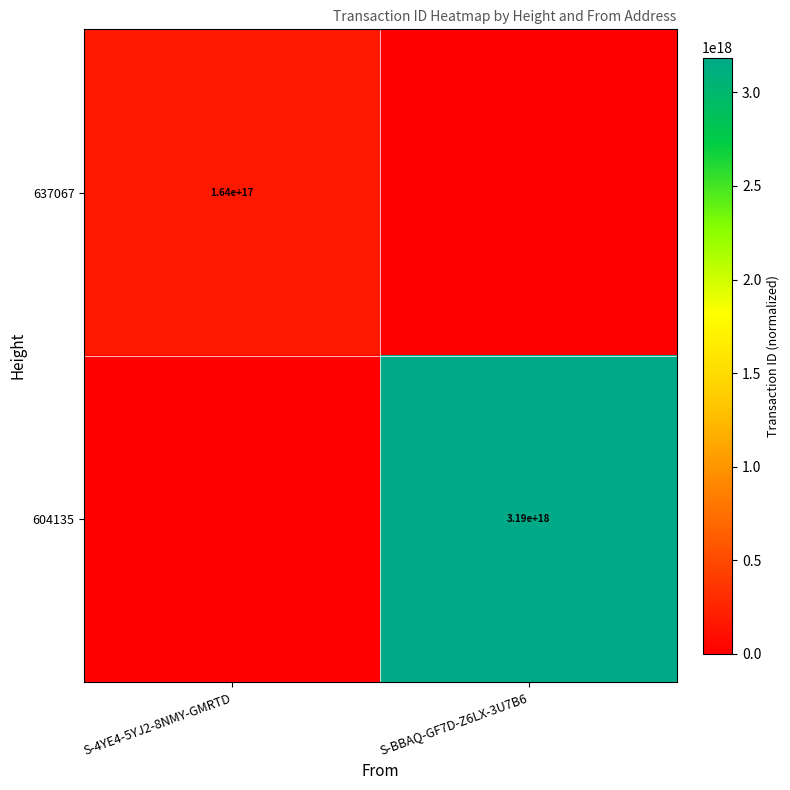

The value of 604135 at S-BBAQ-GF7D-Z6LX-3U7B6 is 3190000000000000000. True or false?

True